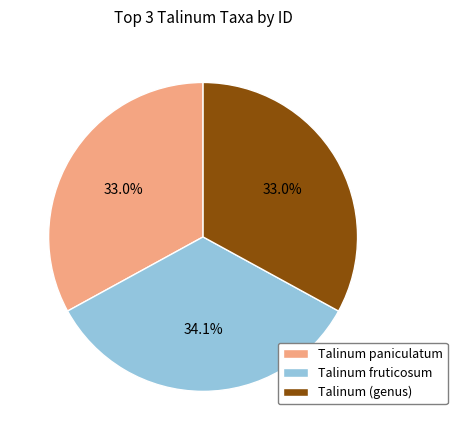

To the nearest percent, what portion does Talinum fruticosum represent?

34%